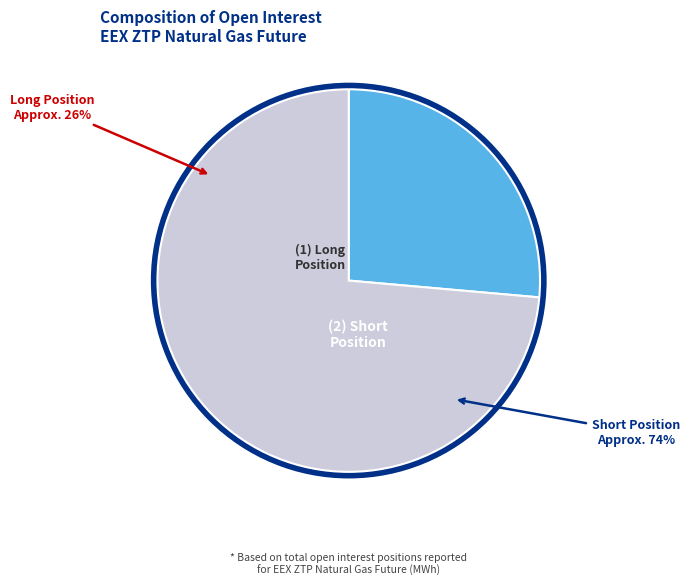

Which has a higher value, Commercial Undertakings Short (Total) or Commercial Undertakings Long (Total)?

Commercial Undertakings Short (Total)